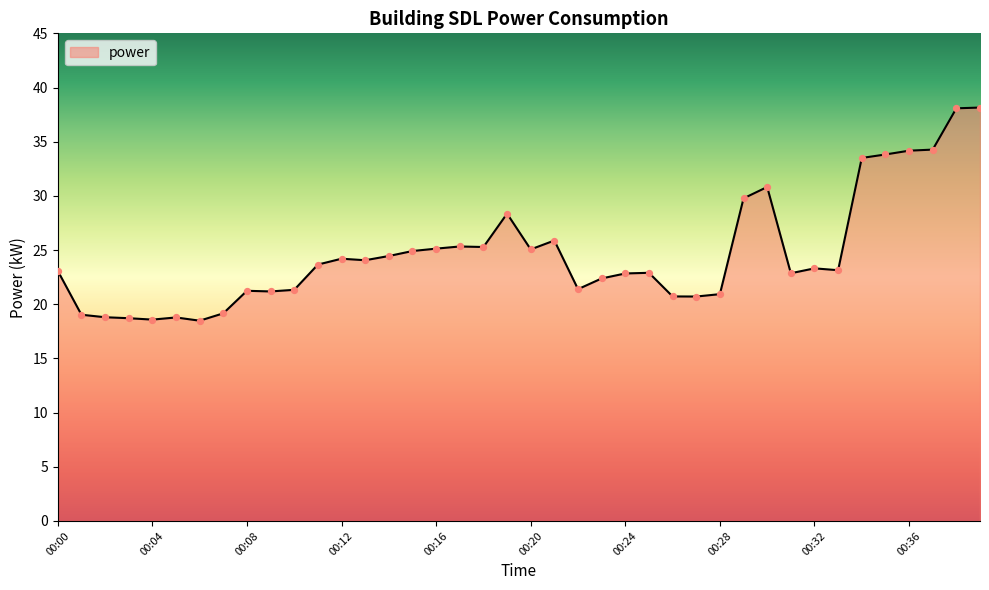

What is the difference between the maximum and minimum values?

19.7